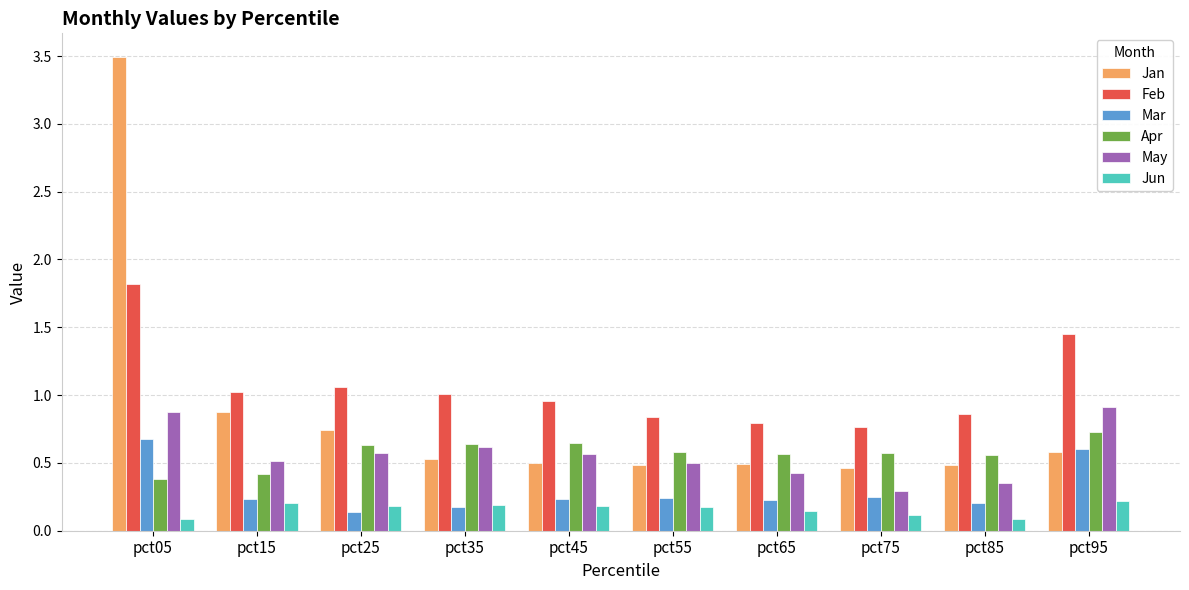

Which series has the widest spread of values?

Jan